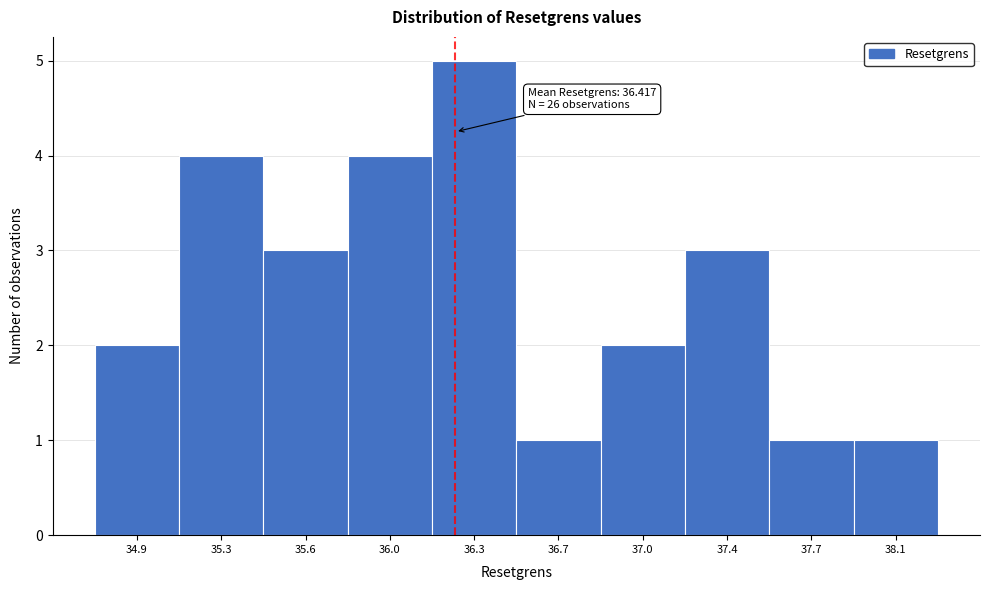

Reading right to left, what are all the values shown in this chart?

1	1	3	2	1	5	4	3	4	2